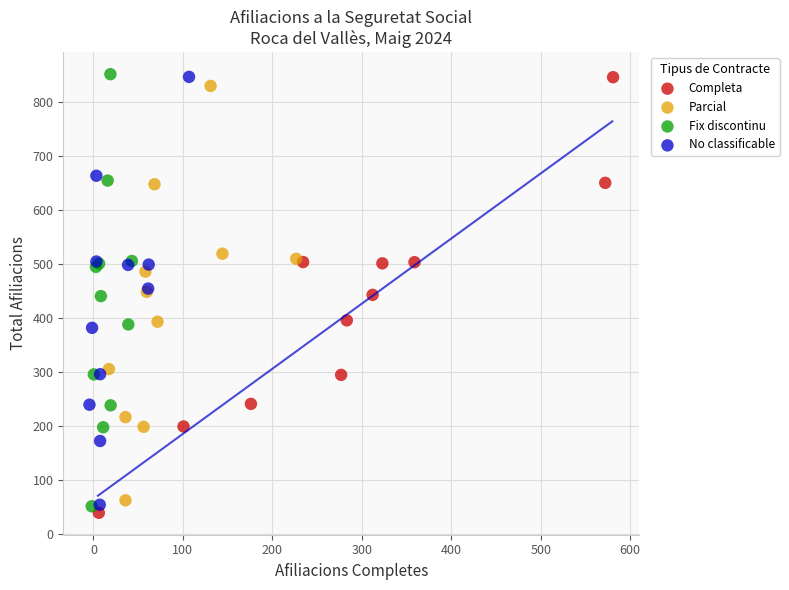

Which series has the largest Y range (max minus min)?

Completa